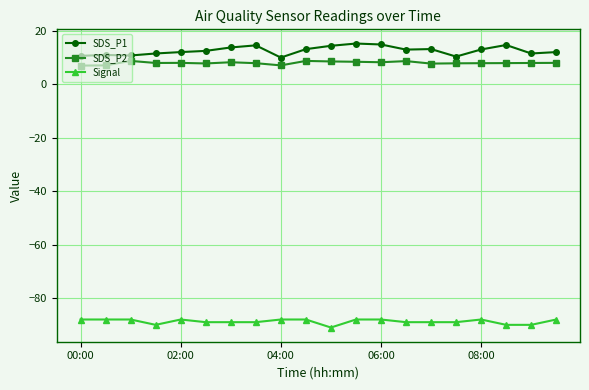

Is this an area chart (filled region under the line)?

No